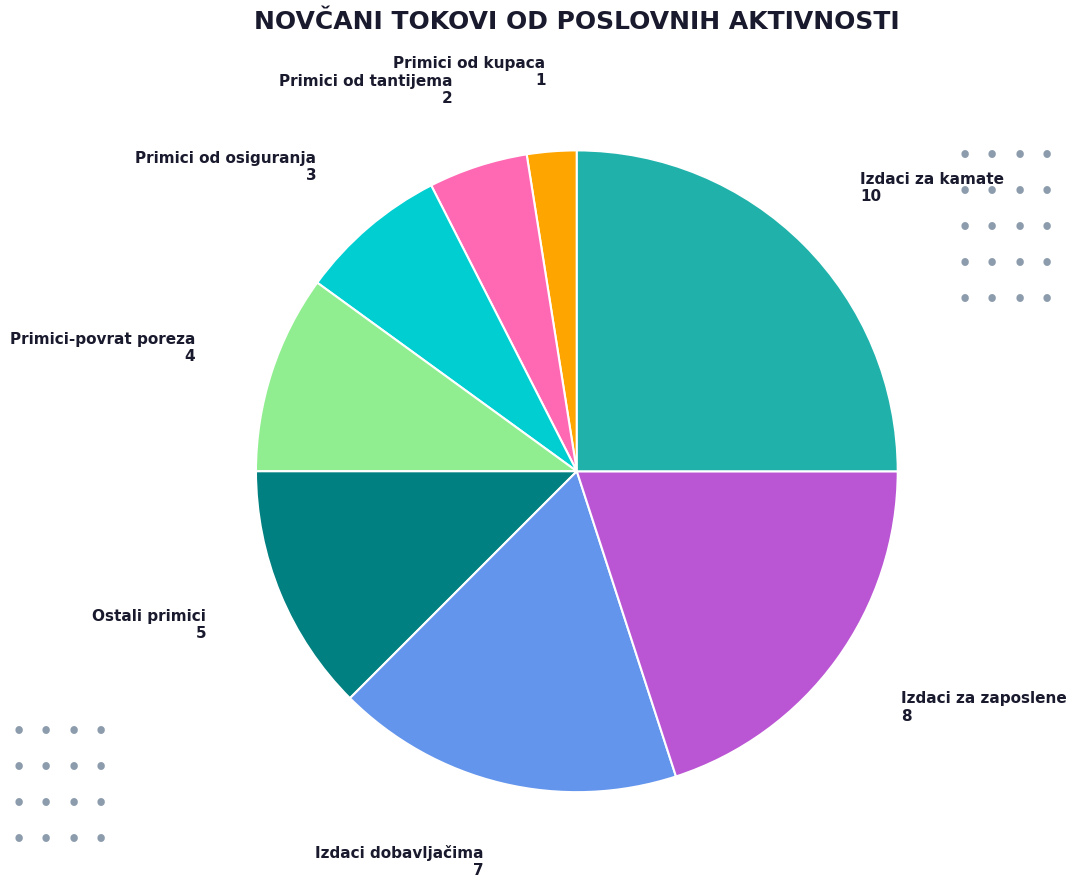

Is there any slice that represents more than half of the pie?

No